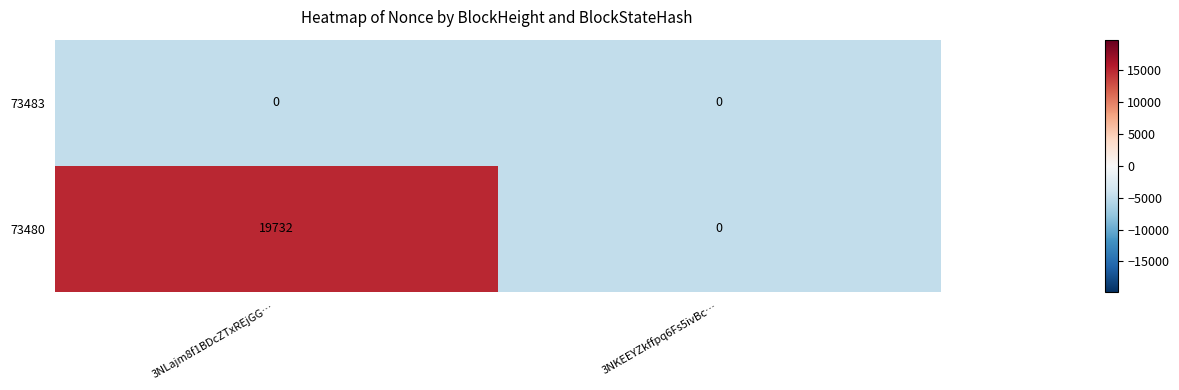

List the series in order of their peak value, highest first.

73480, 73483